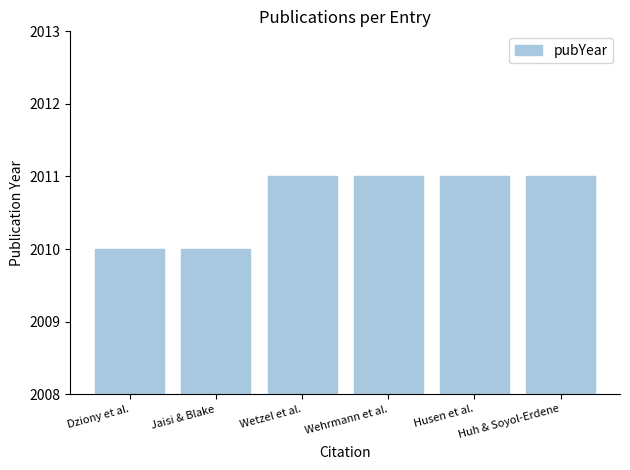

How many distinct data groups are displayed?

1